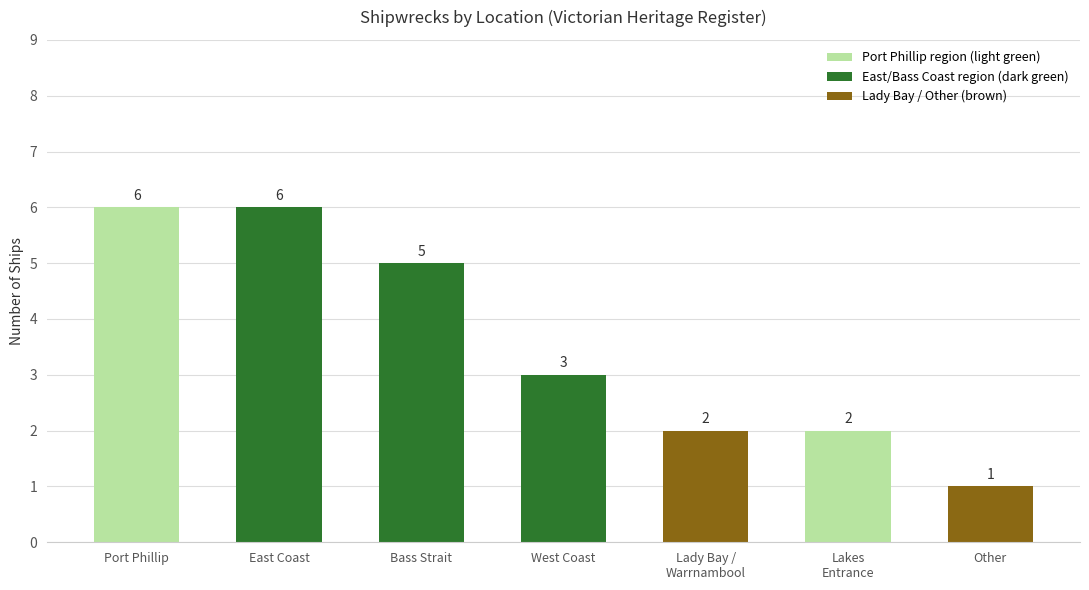

What is the maximum value shown in the chart?

6